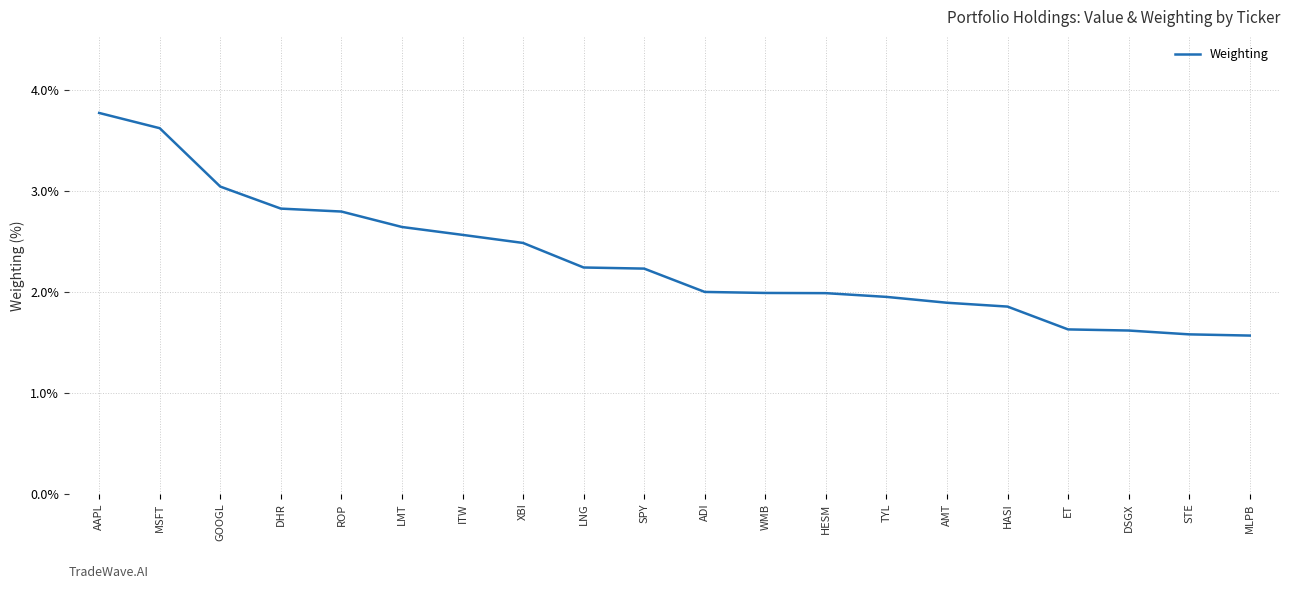

Is it true that the value at XBI is 2.5?

True